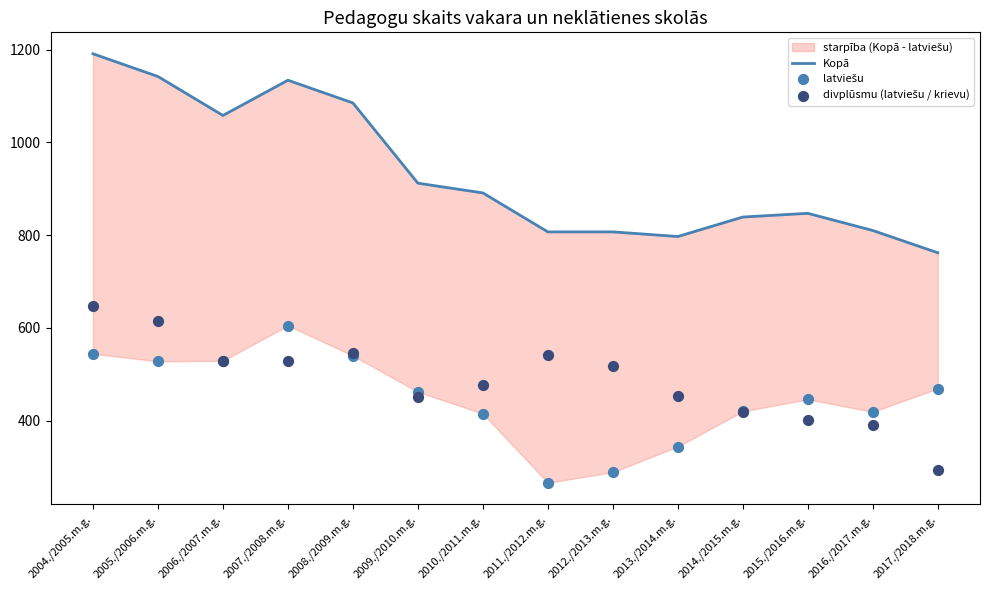

At which category is the sum across all series the highest?

2004./2005.m.g.